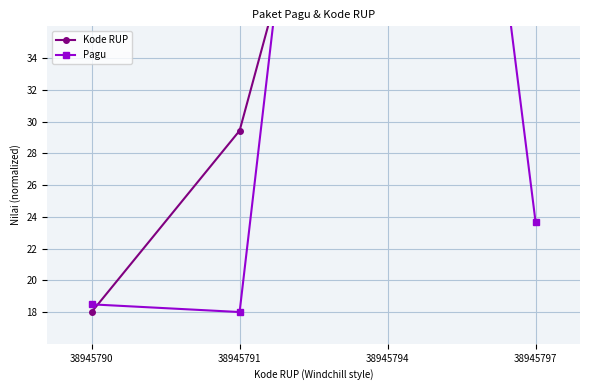

Which series has the largest total across all categories?

Kode RUP